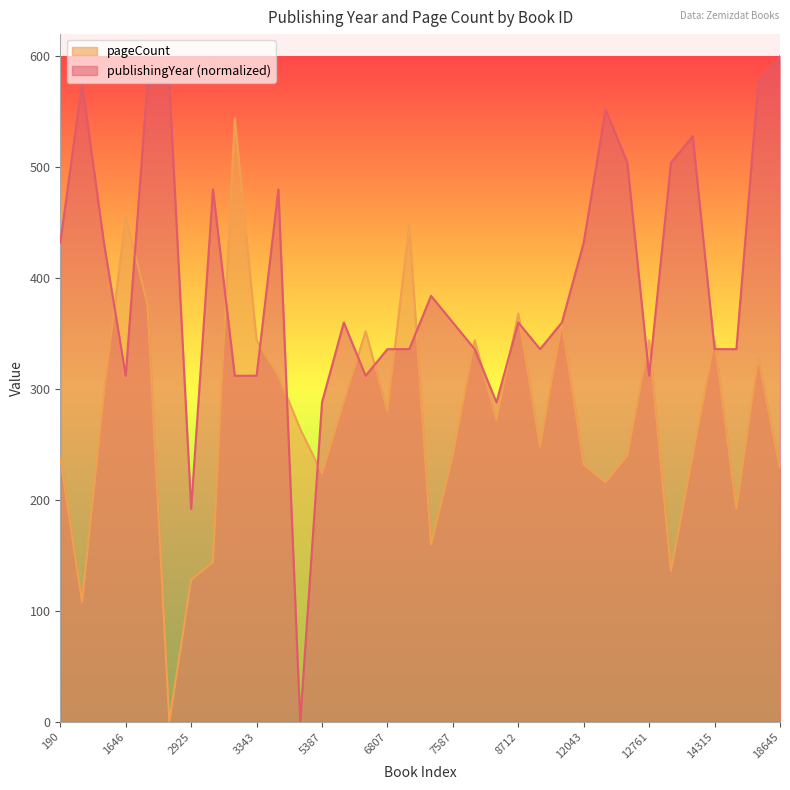

What is the value of the publishingYear point at the 10th from the left?

312.0